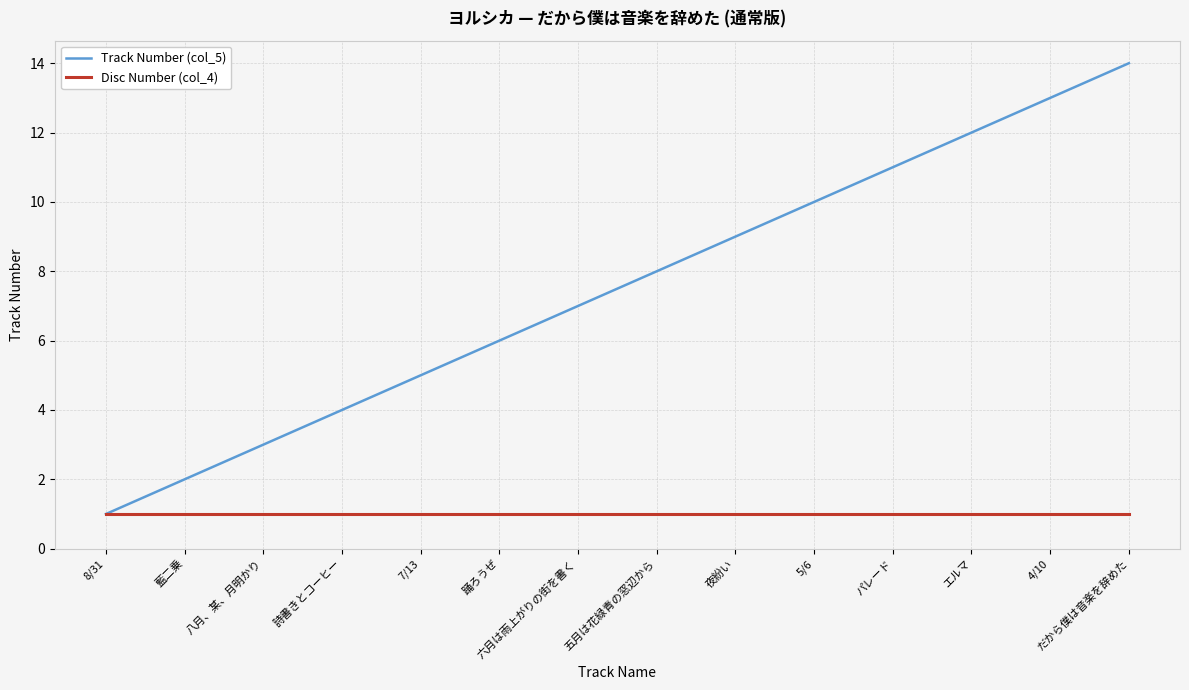

Does the chart display data point markers on the line(s)?

No